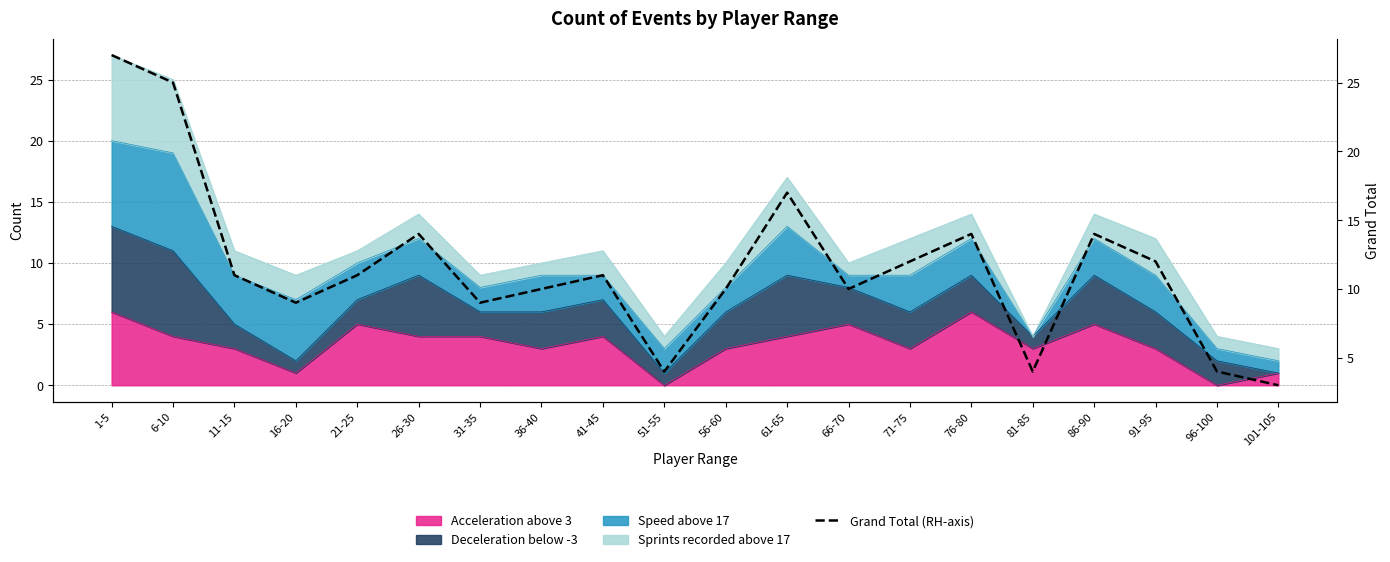

What is the difference between the maximum and second lowest values?

23